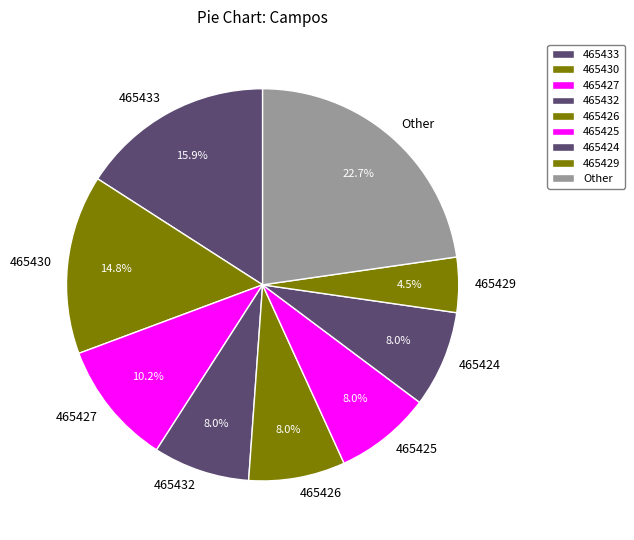

How many segments does this pie chart have?

9